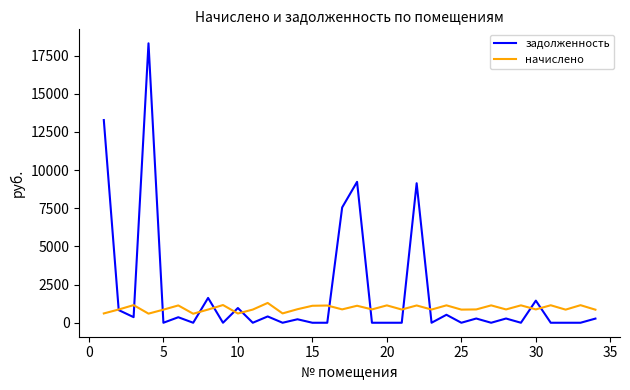

Does the chart have visible grid lines?

No